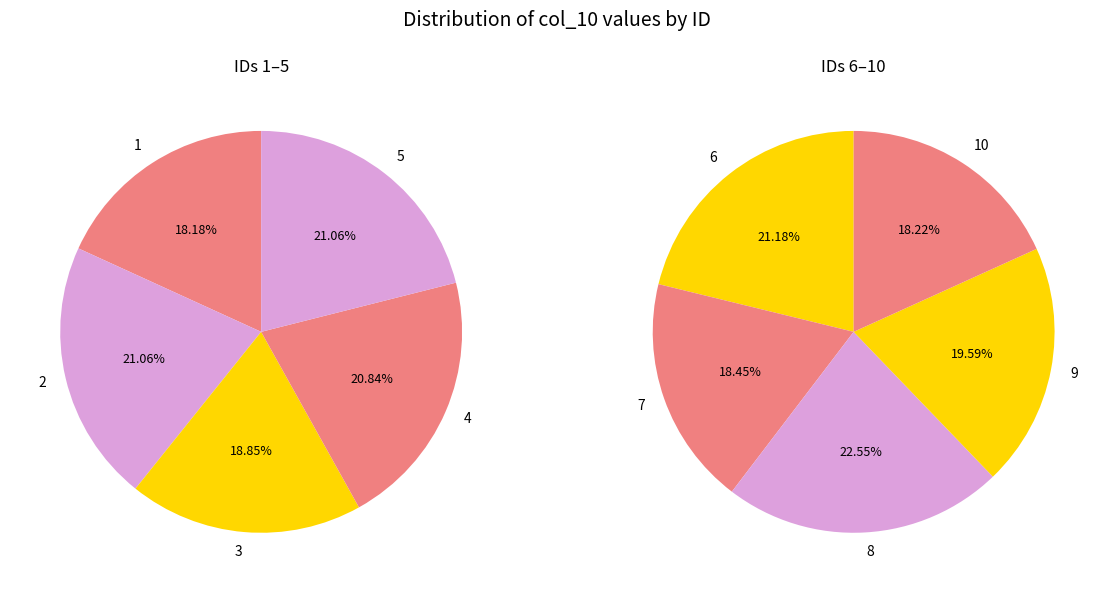

Does any single category account for the majority?

No